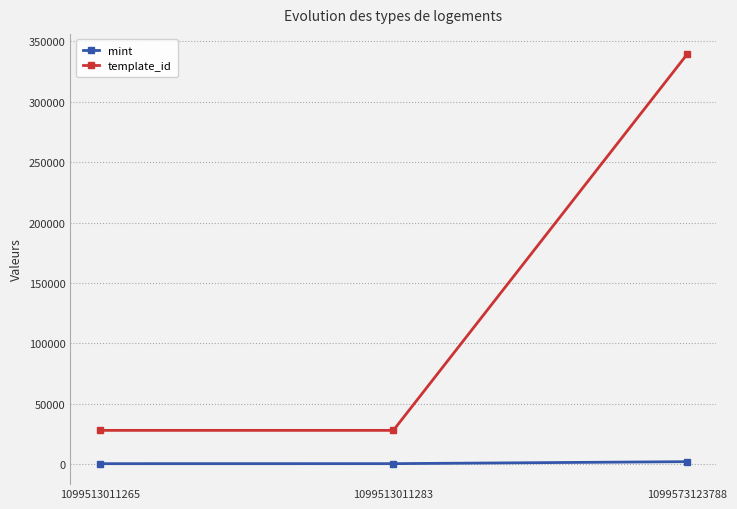

Count the number of data series in this chart.

2